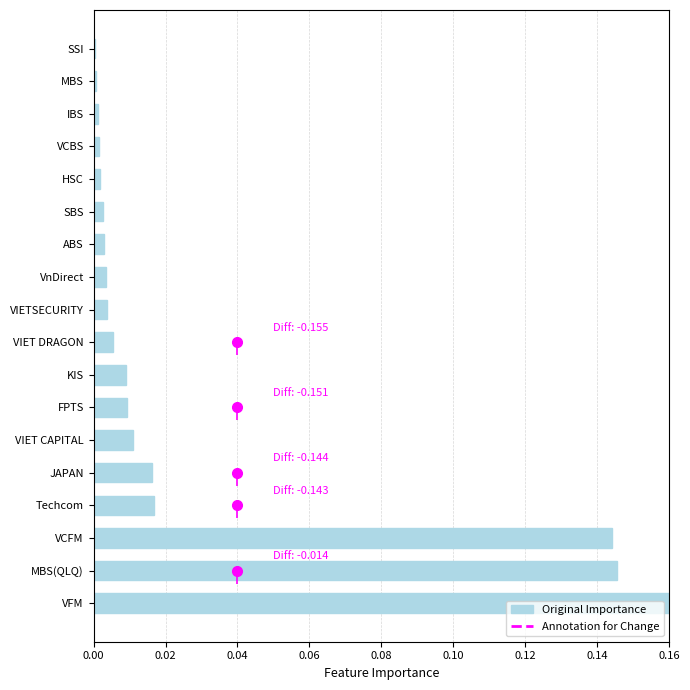

What is the sum of the values at VIET DRAGON and VCFM?

0.1